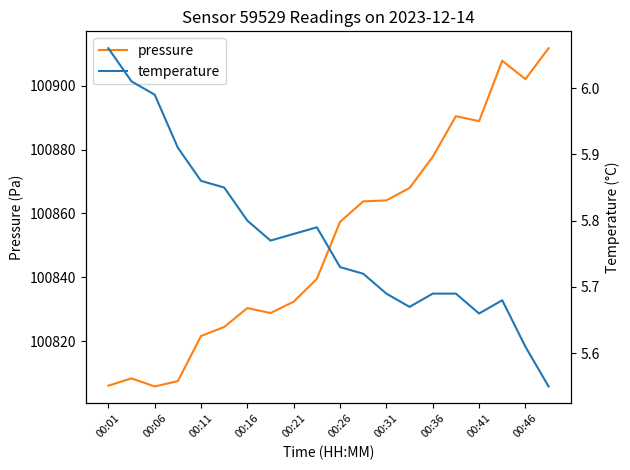

Reading left to right, extract all data points from this chart.

pressure: 100806.1	100808.4	100805.9	100807.6	100821.7	100824.5	100830.4	100828.8	100832.4	100839.6	100857.4	100863.8	100864.1	100868.0	100877.7	100890.4	100888.9	100907.8	100902.0	100911.7
temperature: 6.1	6.0	6.0	5.9	5.9	5.8	5.8	5.8	5.8	5.8	5.7	5.7	5.7	5.7	5.7	5.7	5.7	5.7	5.6	5.5